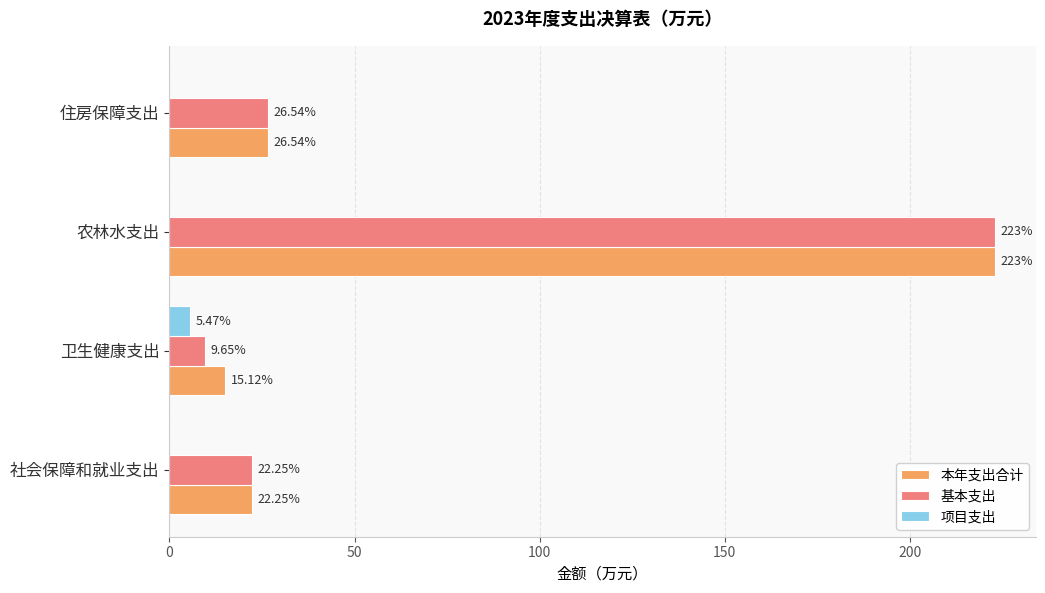

What is the total value across all series at 卫生健康支出?

30.2